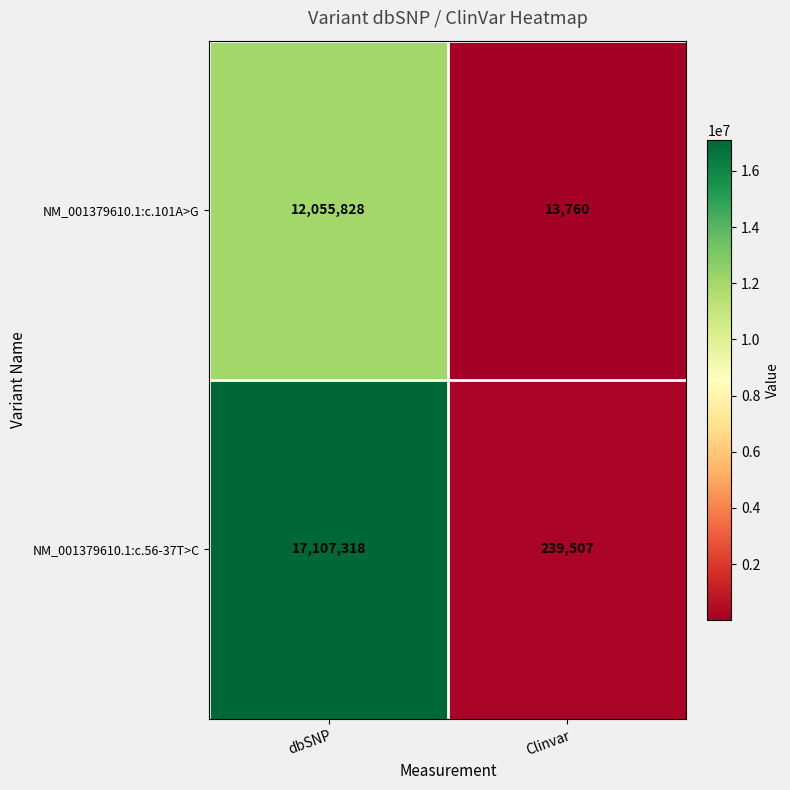

Reading left to right, extract all data points from this chart.

NM_001379610.1:c.101A>G: 12055828	13760
NM_001379610.1:c.56-37T>C: 17107318	239507